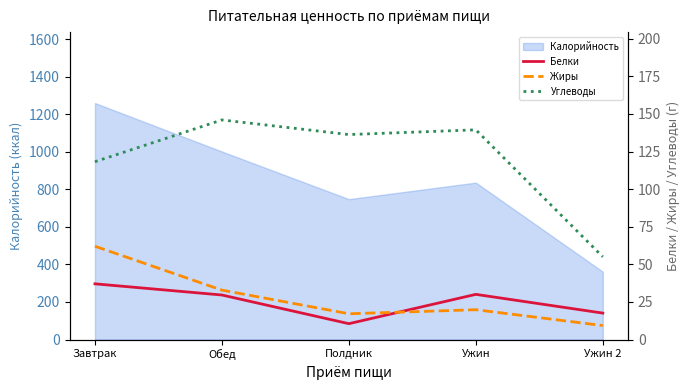

At which label does Жиры reach its peak?

Завтрак